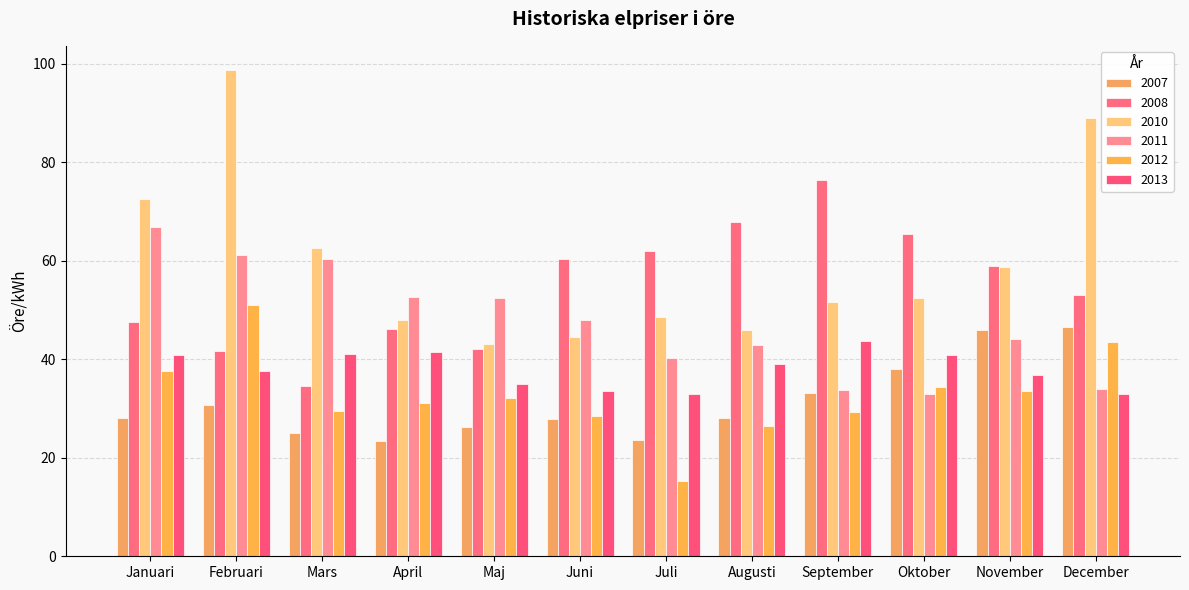

What is the label of the 2nd bar from the right?

November